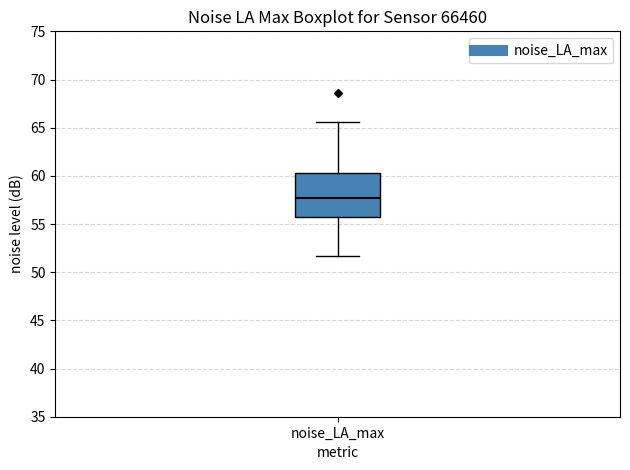

Transcribe this box plot: give where the median line is, the range the box spans, and where the two whiskers end, as read against the y-axis. The values are not printed on the chart, so give them approximately, as read against the axis.

median 57.5, box 56.0 to 60.5, whiskers 51.5 to 65.5